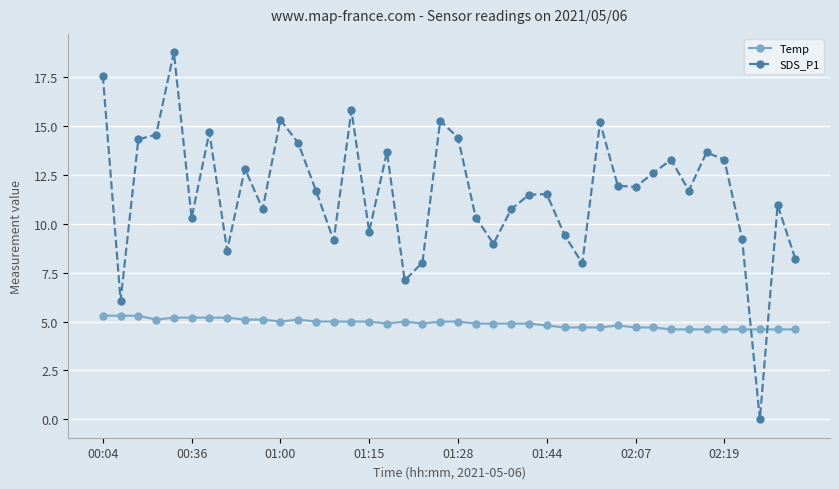

What is the sum of all Temp values?

196.4